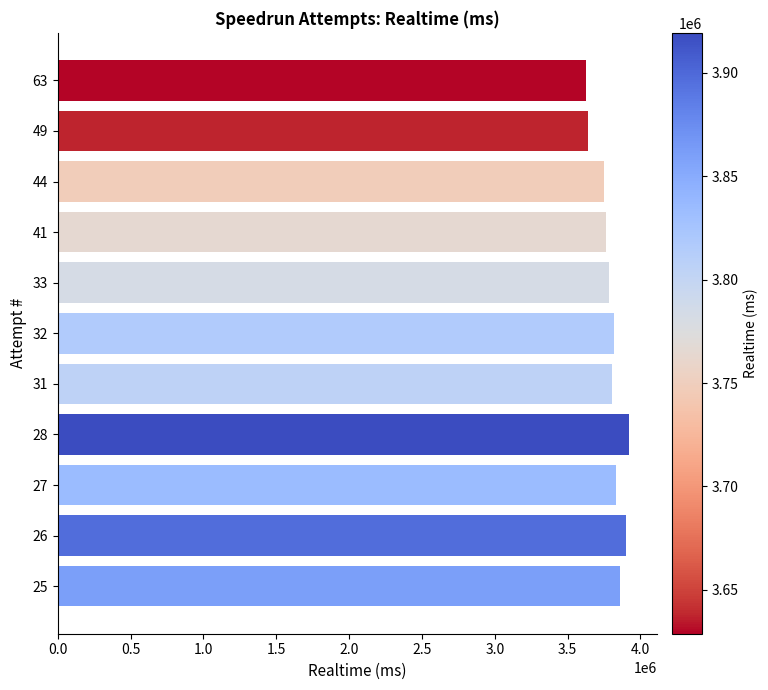

Is it true that the value at 63 is 3628826?

True